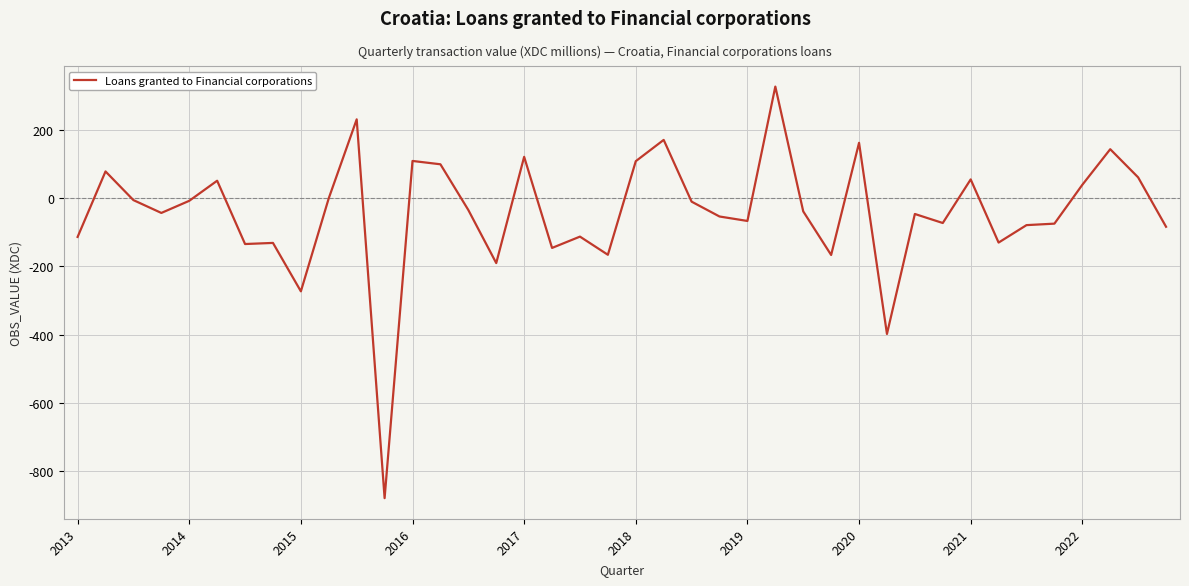

What is the greatest value displayed?

326.7